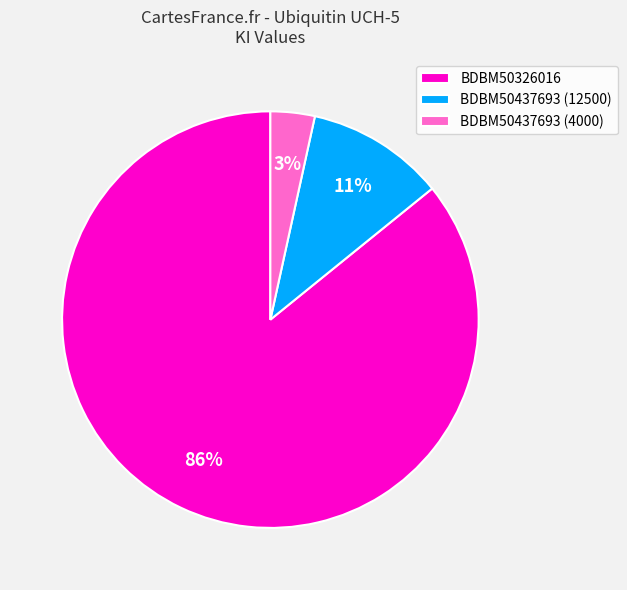

Between BDBM50437693 (4000) and BDBM50437693 (12500), which is larger?

BDBM50437693 (12500)